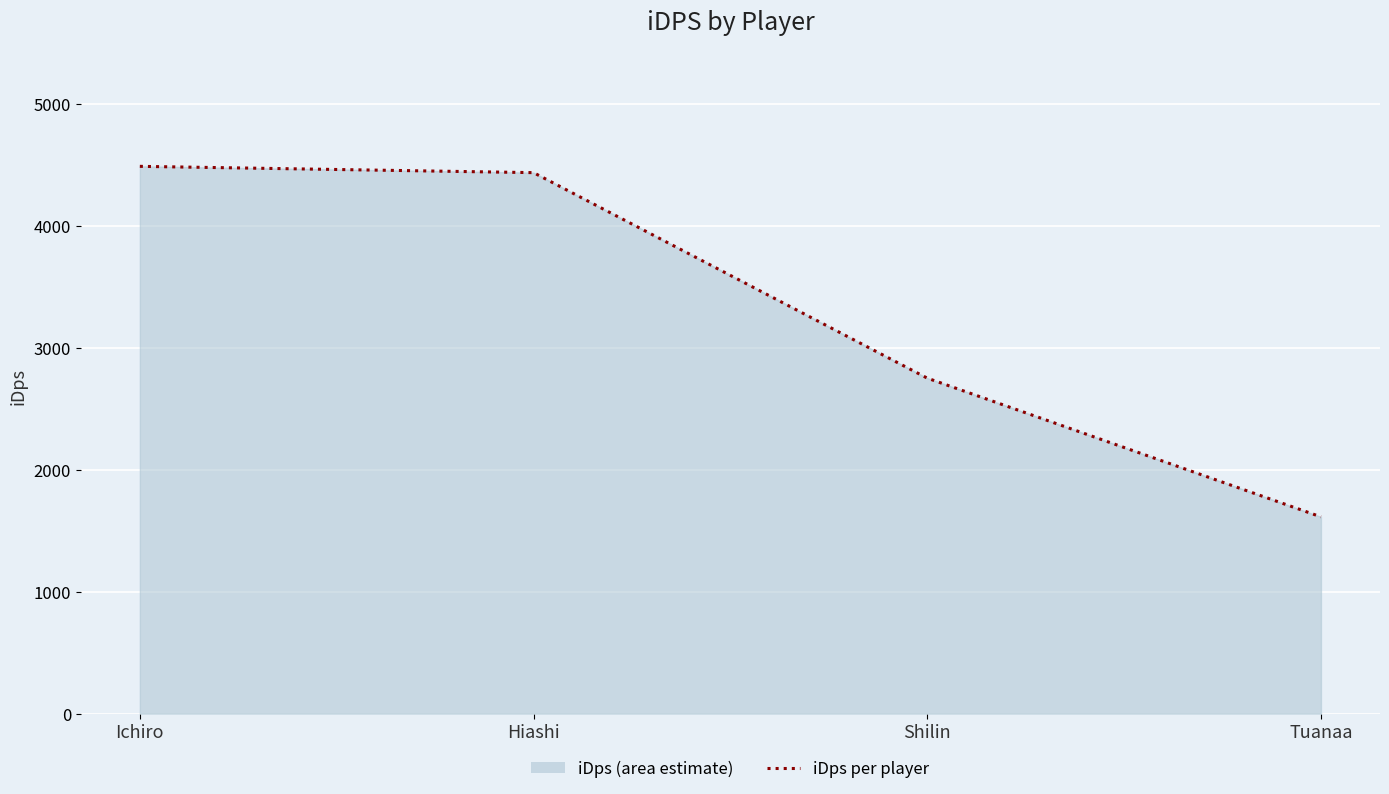

What is the label of the 3rd point from the right?

Hiashi